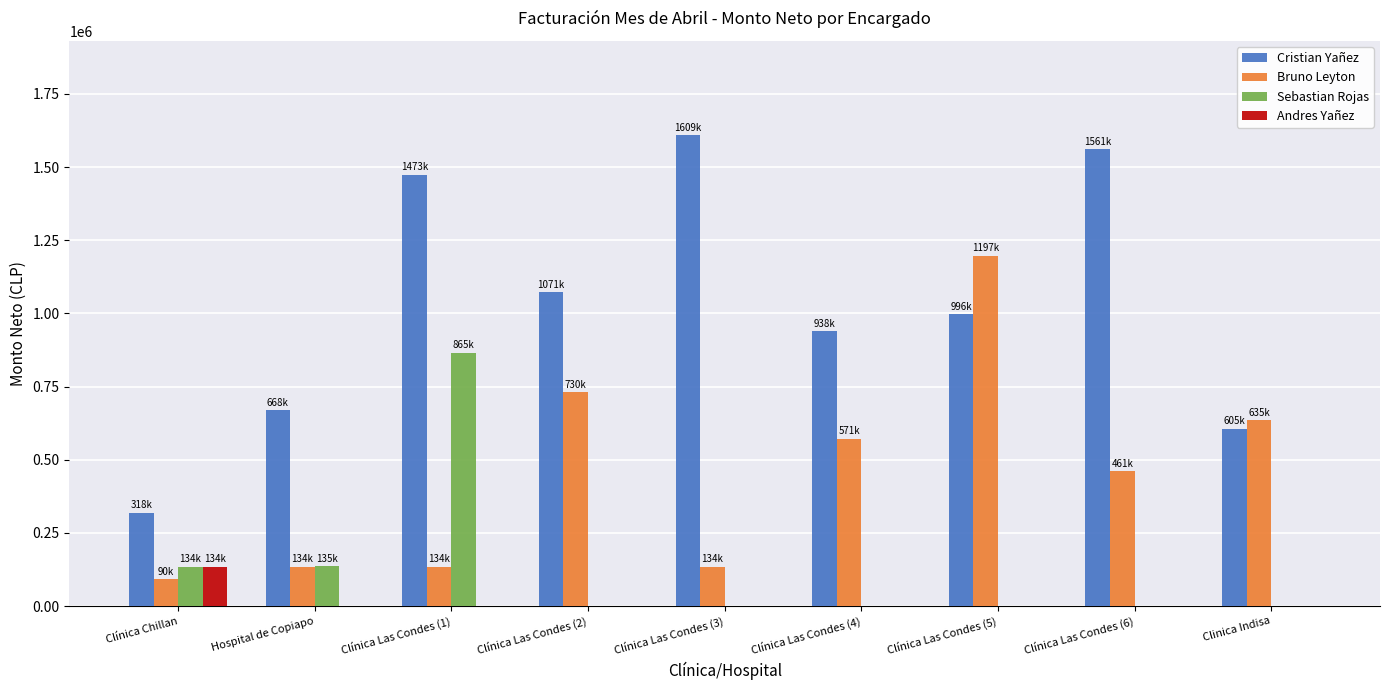

Which series changed the most between Clínica Las Condes (1) and Clínica Las Condes (5)?

Bruno Leyton